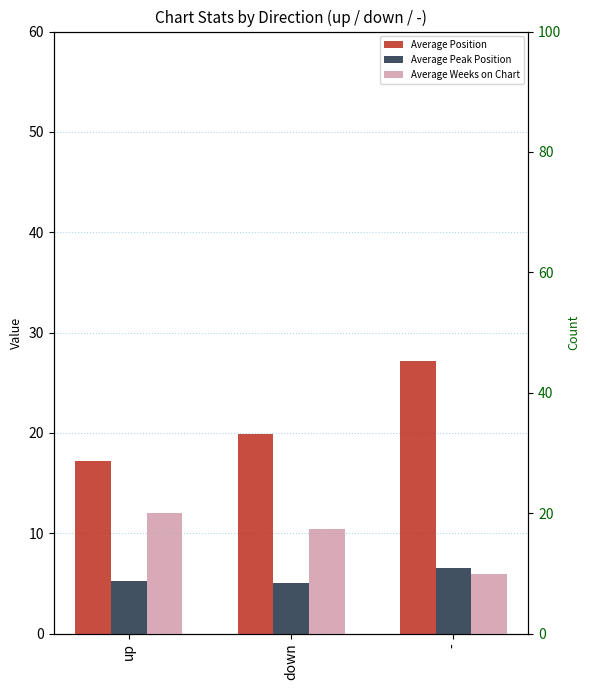

What position from the left is -?

3